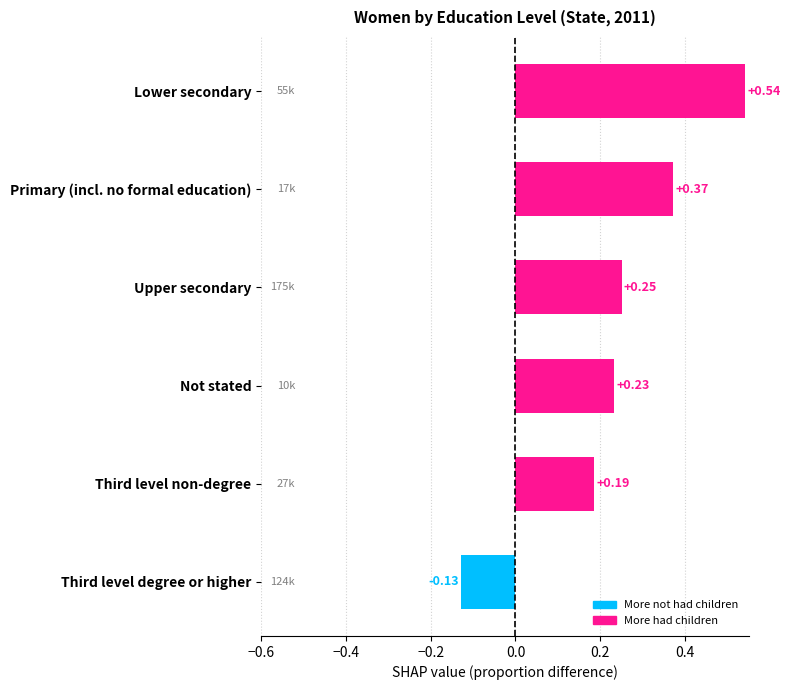

How many values exceed 0?

5